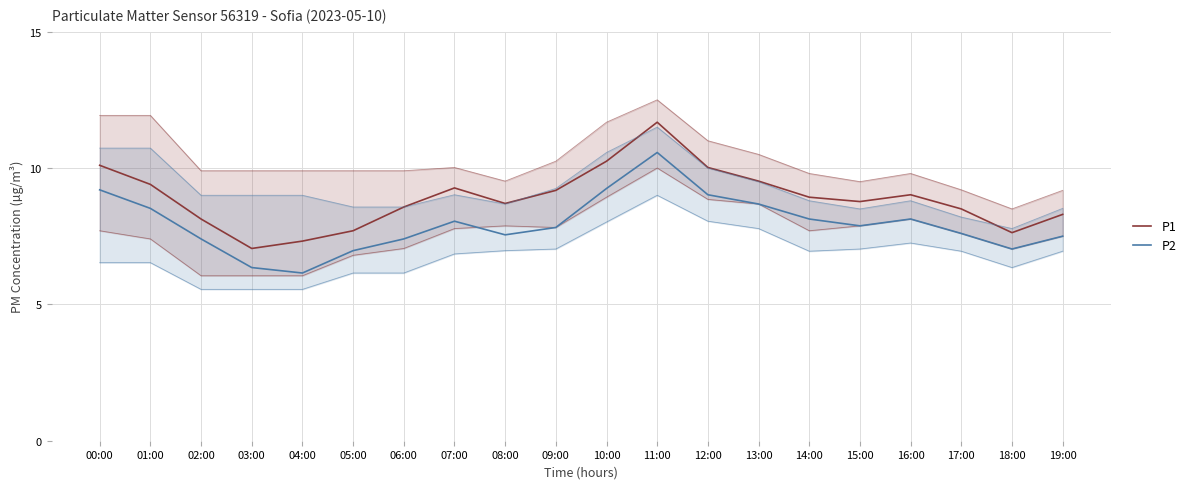

Does the chart have visible grid lines?

Yes